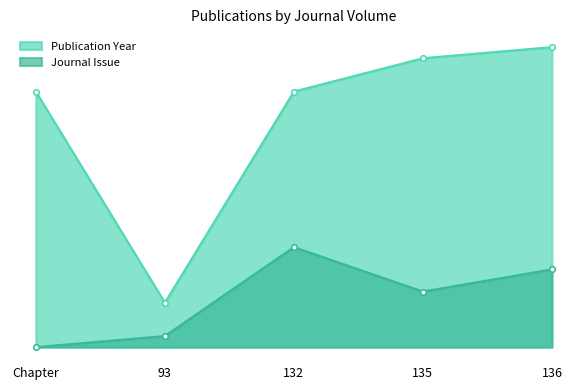

How many data points in Journal Issue are less than 5?

2